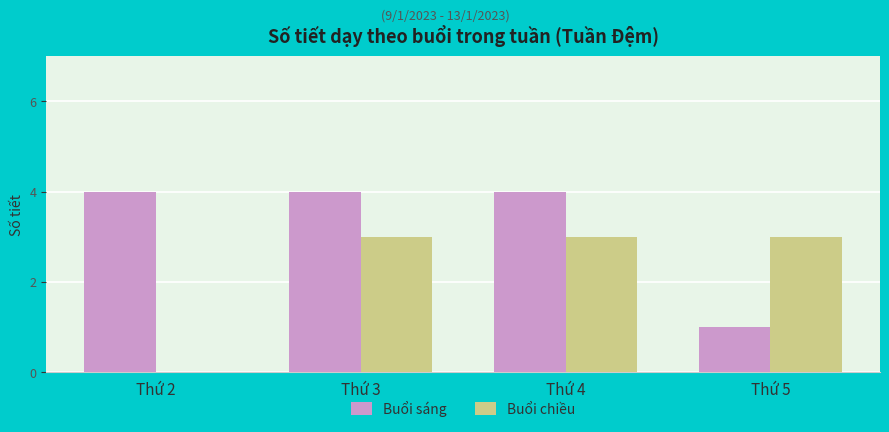

What is the difference between the Buổi sáng values at Thứ 2 and Thứ 5?

3